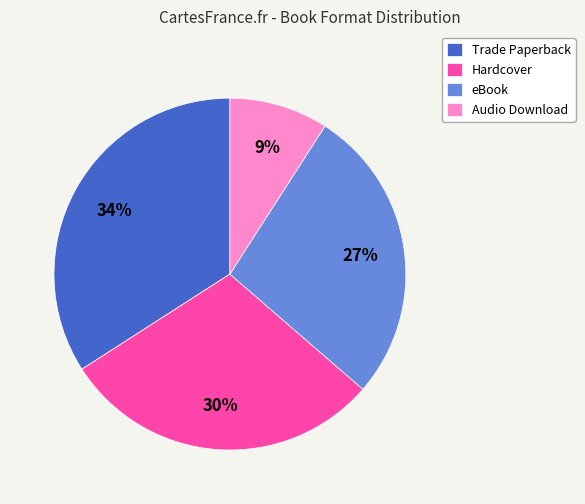

What is the largest slice in the pie chart?

Trade Paperback